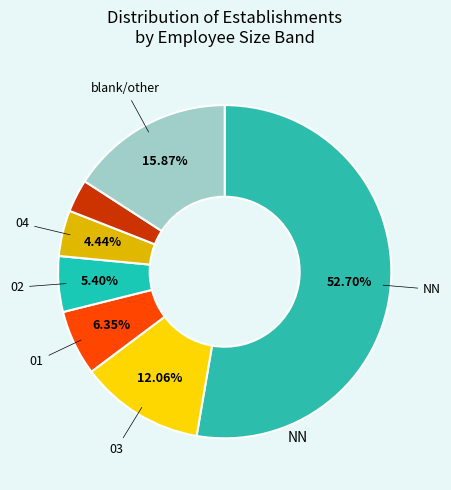

How many segments does this pie chart have?

7